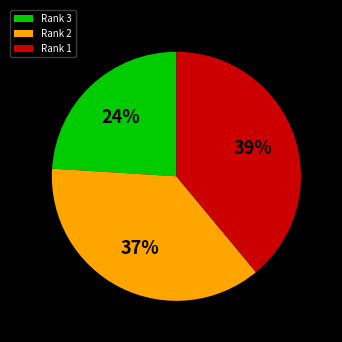

What percentage is the Rank 1 slice, to the nearest percent?

39%